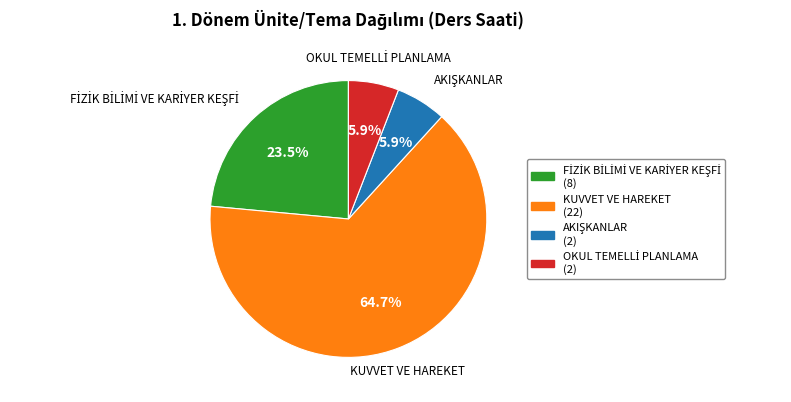

Which category accounts for the majority?

KUVVET VE HAREKET